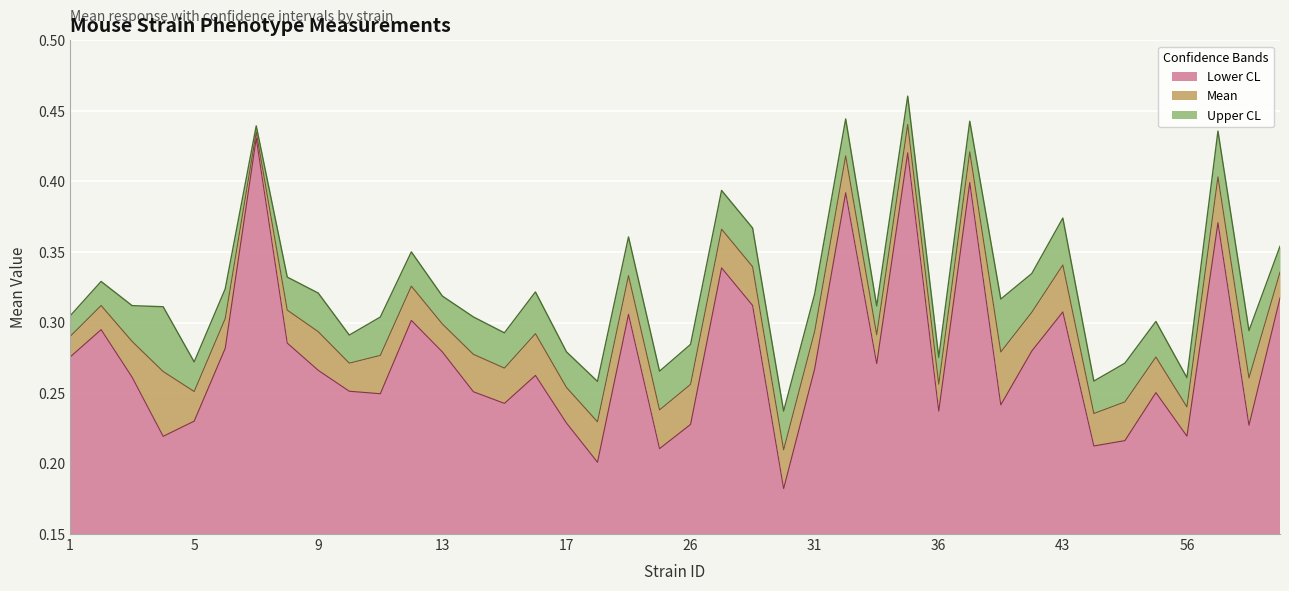

In uppercl, how many points are lower than both neighbors (excluding endpoints)?

12